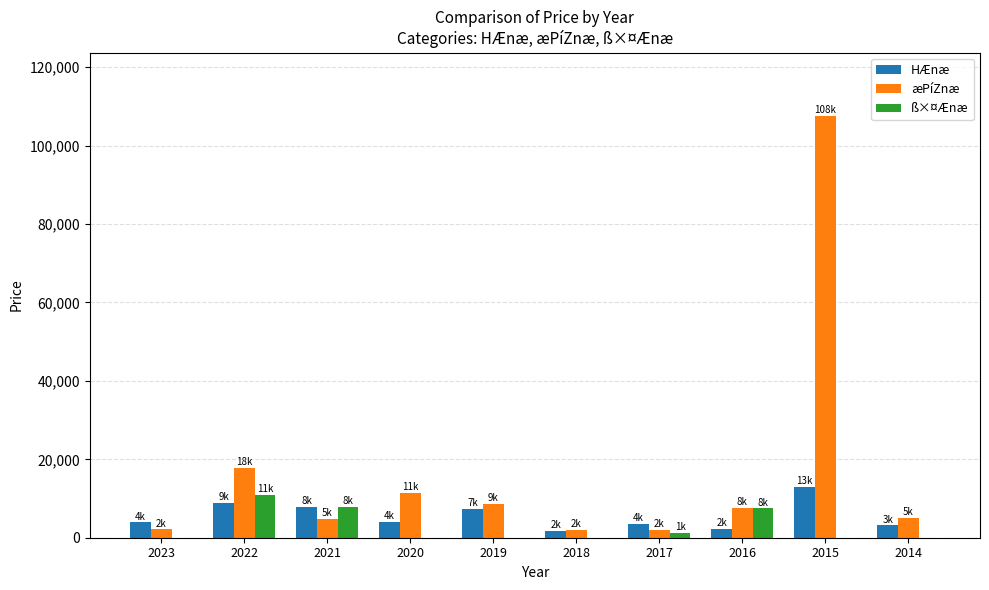

How many data points in ß×¤Ænæ are above 0?

4